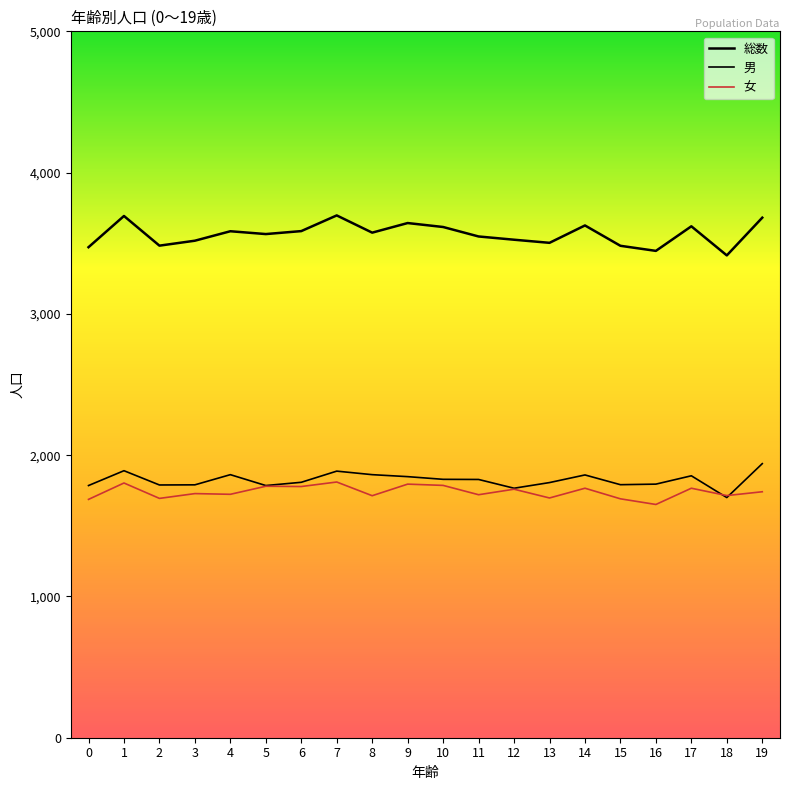

What is the value of the 男 point at the 2nd from the left?

1890